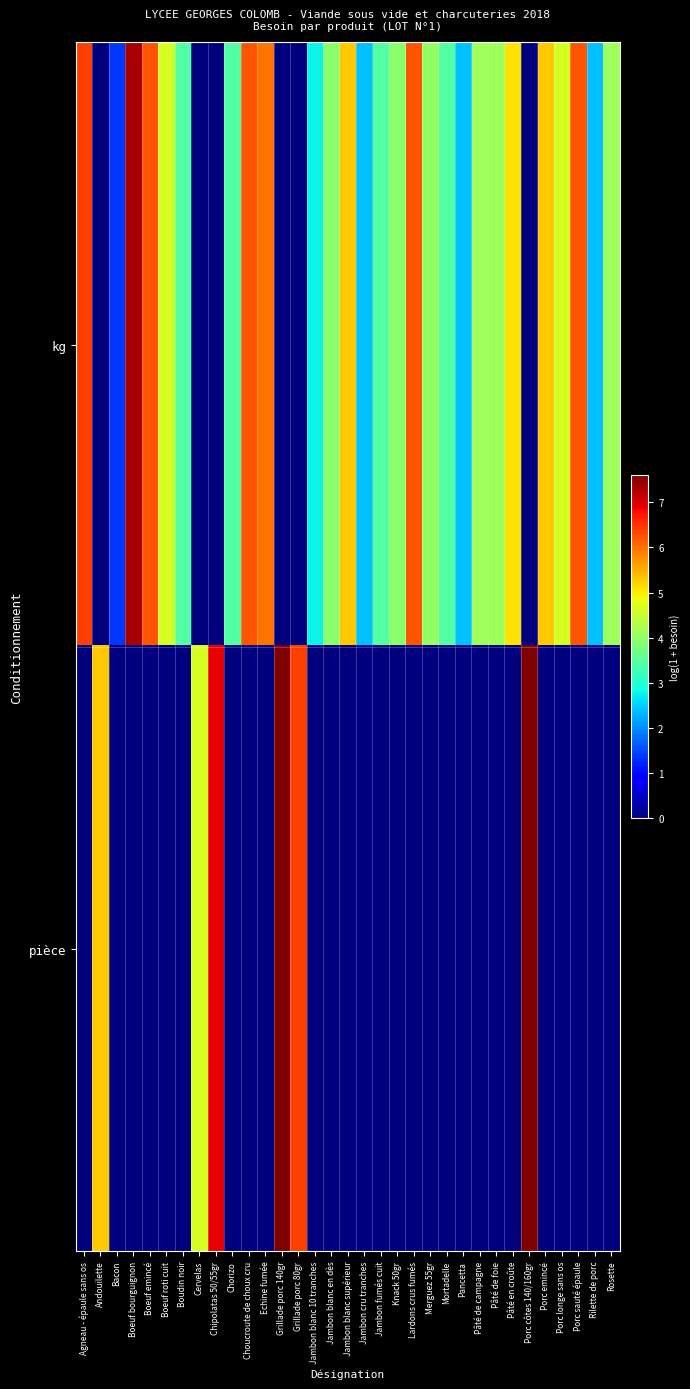

At Jambon blanc supérieur, list the series in order from largest to smallest.

kg, pièce